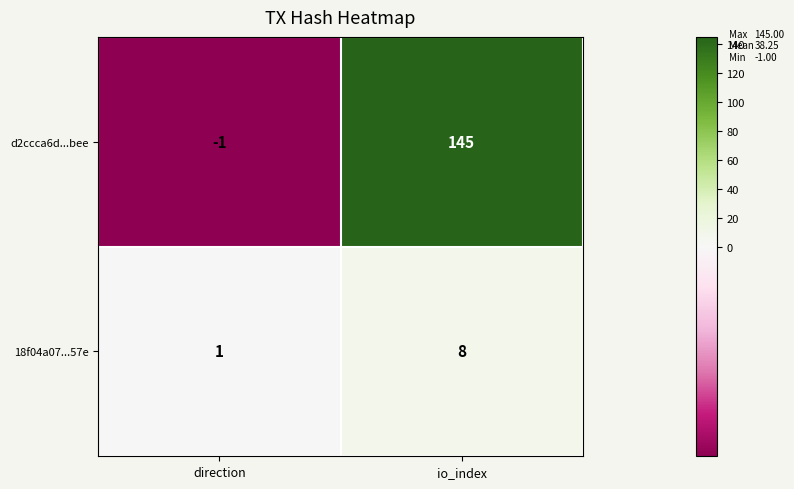

At which label is 18f04a07...57e closest to 4?

direction